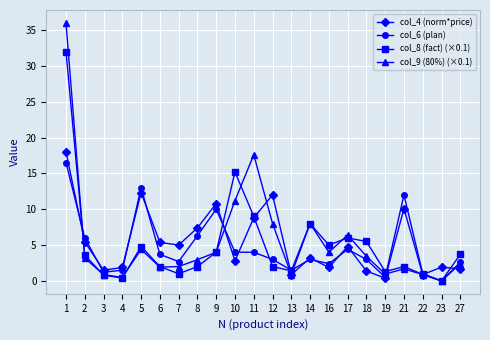

Rank the series by their maximum value, from highest to lowest.

col_9 (80%) (×0.1), col_8 (fact) (×0.1), col_4 (norm*price), col_6 (plan)